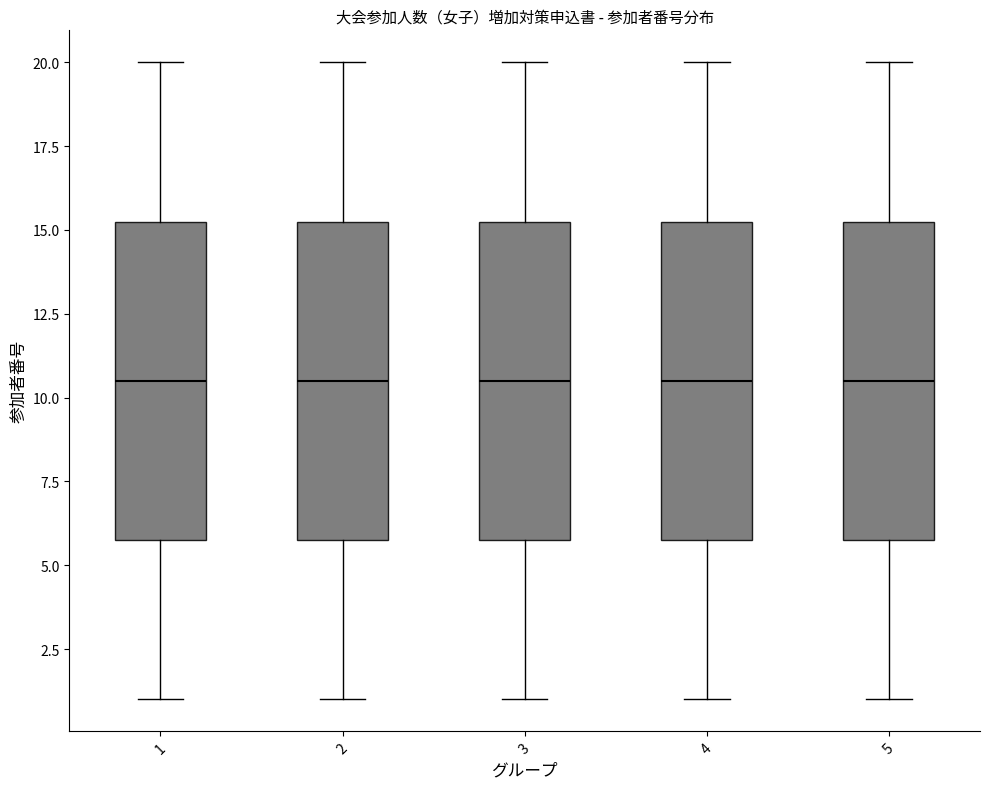

Reading left to right, read every box against the y-axis: the position of its median line, the range the box covers, and the ends of its whiskers. The values are not printed on the chart, so give them approximately, as read against the axis.

1: median 10.5, box 6.0 to 15.5, whiskers 1.0 to 20.0
2: median 10.5, box 6.0 to 15.5, whiskers 1.0 to 20.0
3: median 10.5, box 6.0 to 15.5, whiskers 1.0 to 20.0
4: median 10.5, box 6.0 to 15.5, whiskers 1.0 to 20.0
5: median 10.5, box 6.0 to 15.5, whiskers 1.0 to 20.0